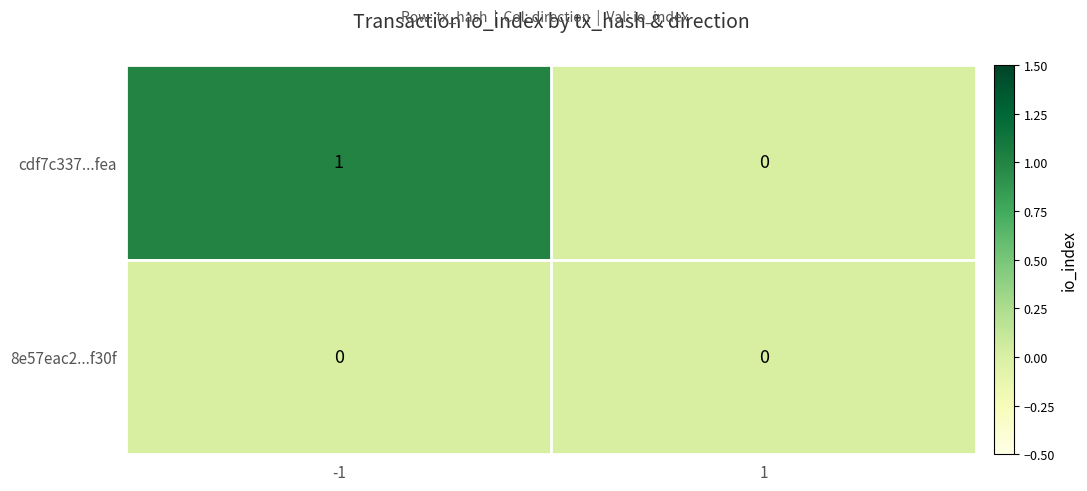

Reading left to right, what are all the values shown in this chart?

cdf7c337...fea: 1	0
8e57eac2...f30f: 0	0